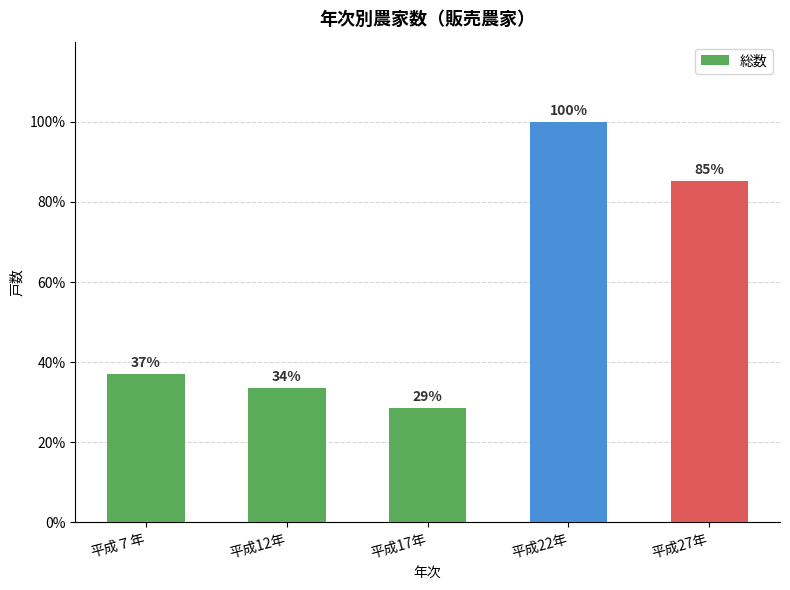

What position from the left is 平成17年?

3